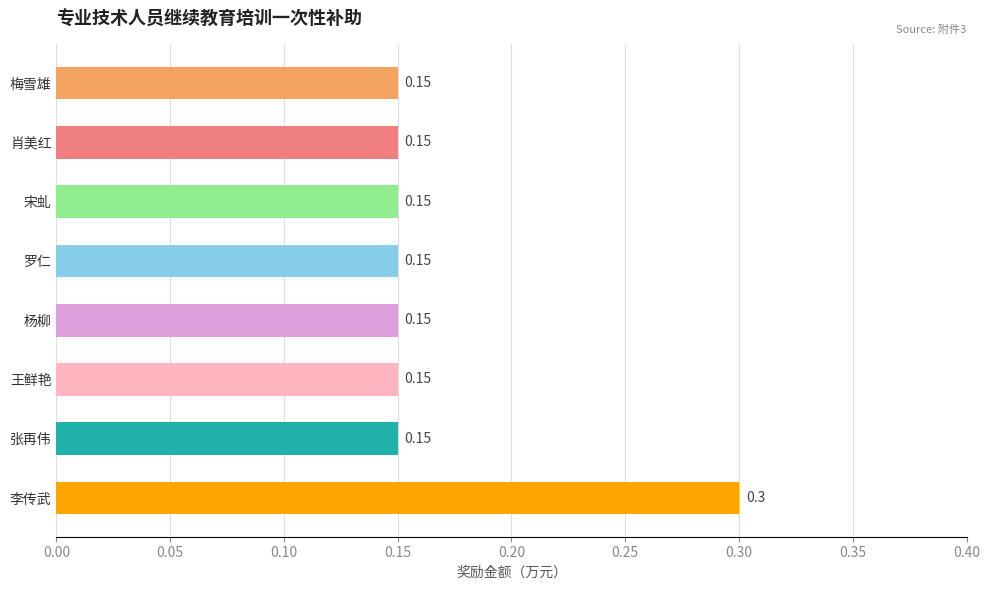

What is the sum of the values at 张再伟 and 罗仁?

0.3